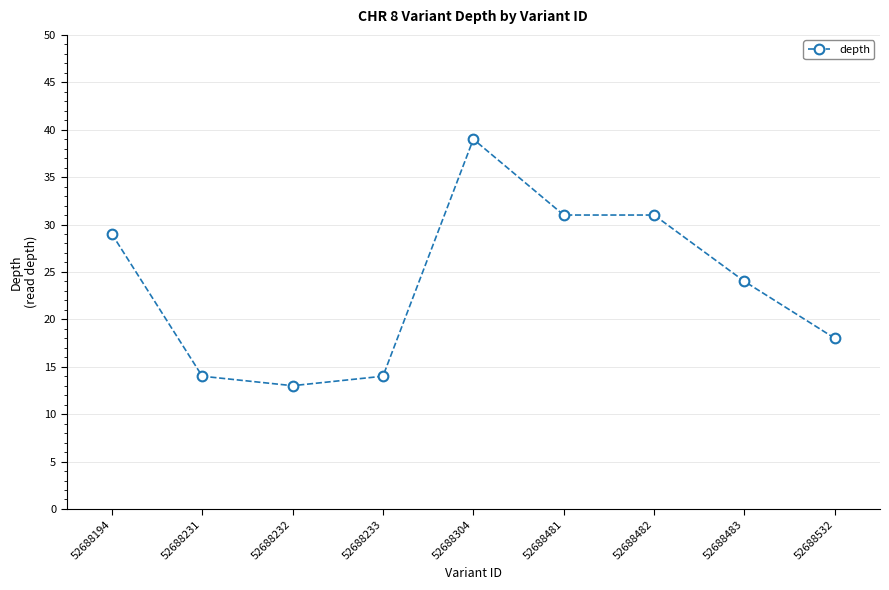

Is this an area chart (filled region under the line)?

No